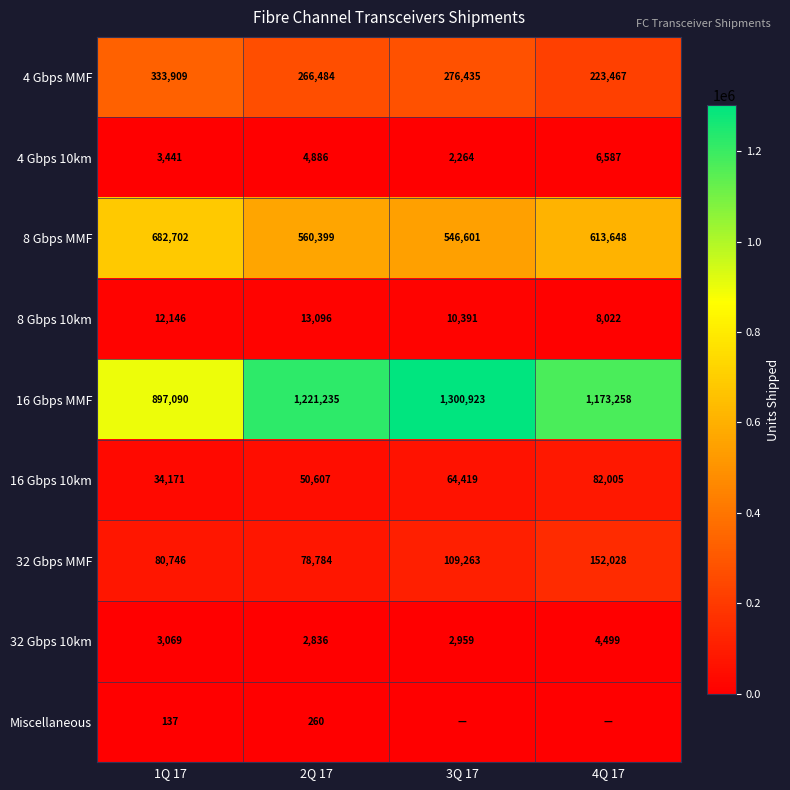

At 1Q 17, list the series in order from smallest to largest.

Miscellaneous, 32 Gbps 10km, 4 Gbps 10km, 8 Gbps 10km, 16 Gbps 10km, 32 Gbps MMF, 4 Gbps MMF, 8 Gbps MMF, 16 Gbps MMF